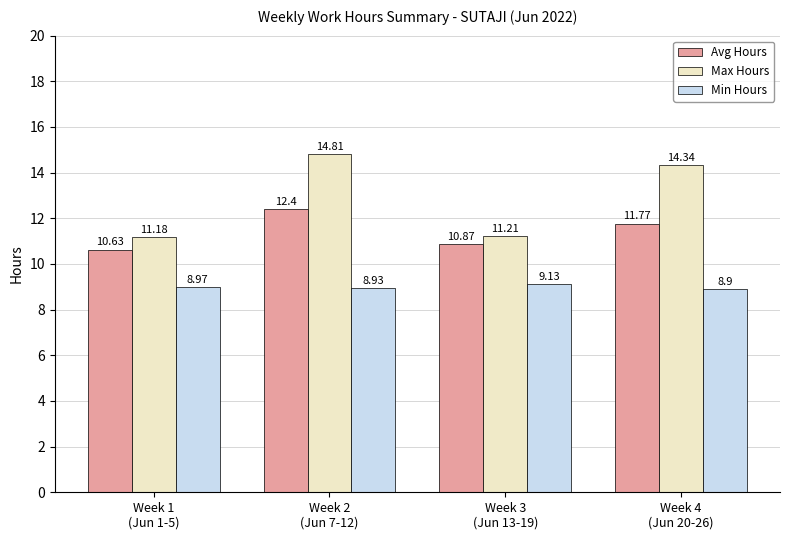

What is the difference between the Avg Hours values at Week 1
(Jun 1-5) and Week 4
(Jun 20-26)?

1.1